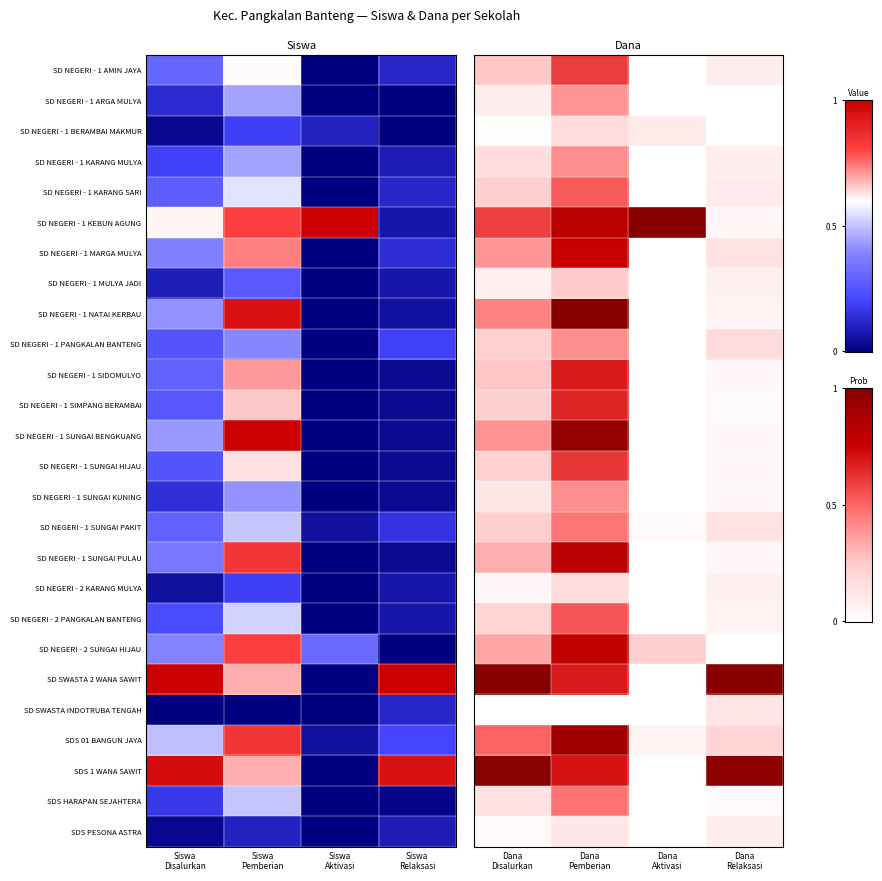

Between Siswa
Pemberian and Siswa
Disalurkan, which is larger?

Siswa
Pemberian